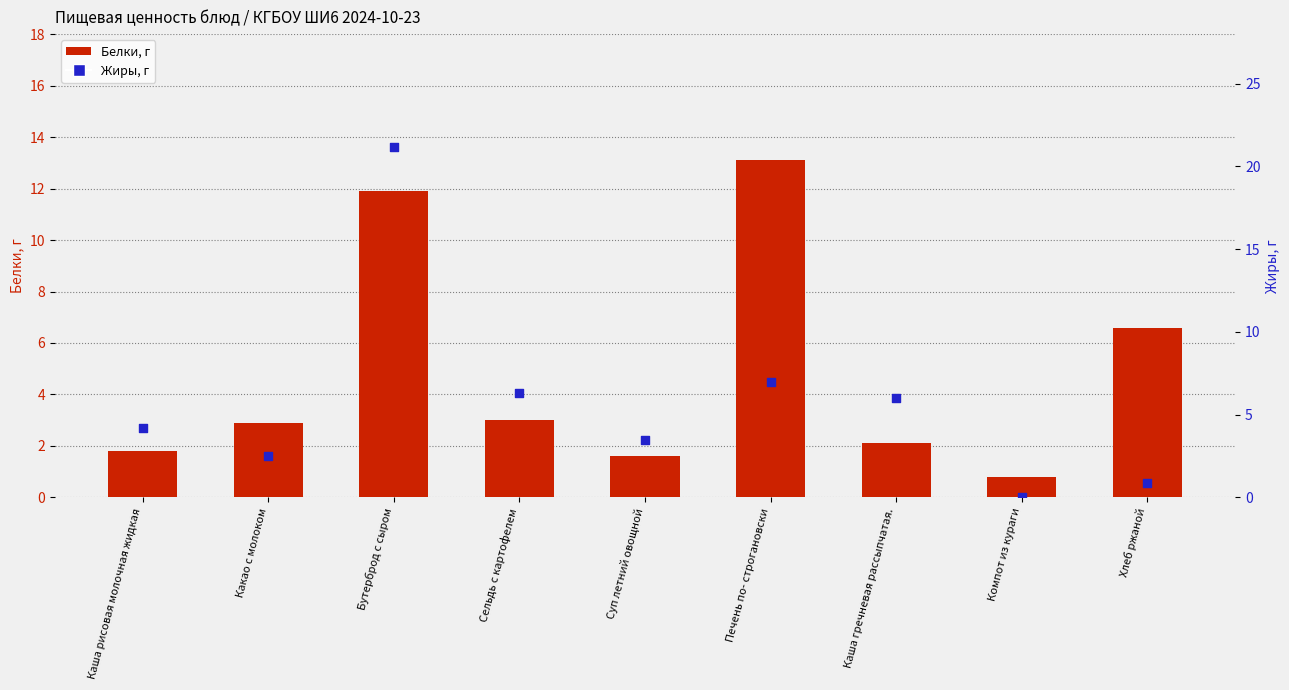

Which series reaches the minimum Y coordinate?

Жиры, г